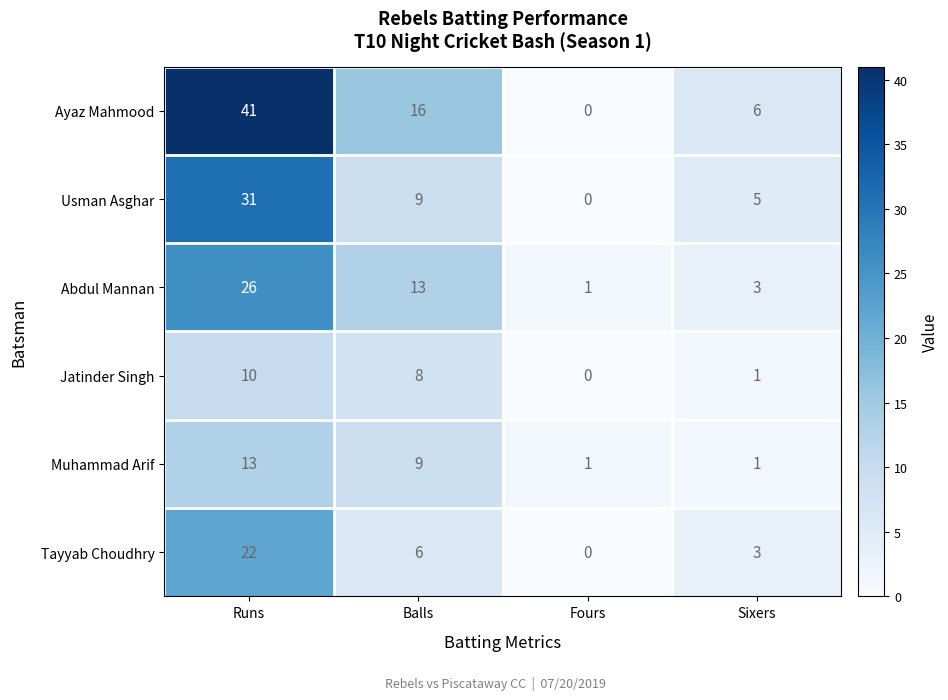

Reading left to right, what are all the values shown in this chart?

Ayaz Mahmood: 41	16	0	6
Usman Asghar: 31	9	0	5
Abdul Mannan: 26	13	1	3
Jatinder Singh: 10	8	0	1
Muhammad Arif: 13	9	1	1
Tayyab Choudhry: 22	6	0	3